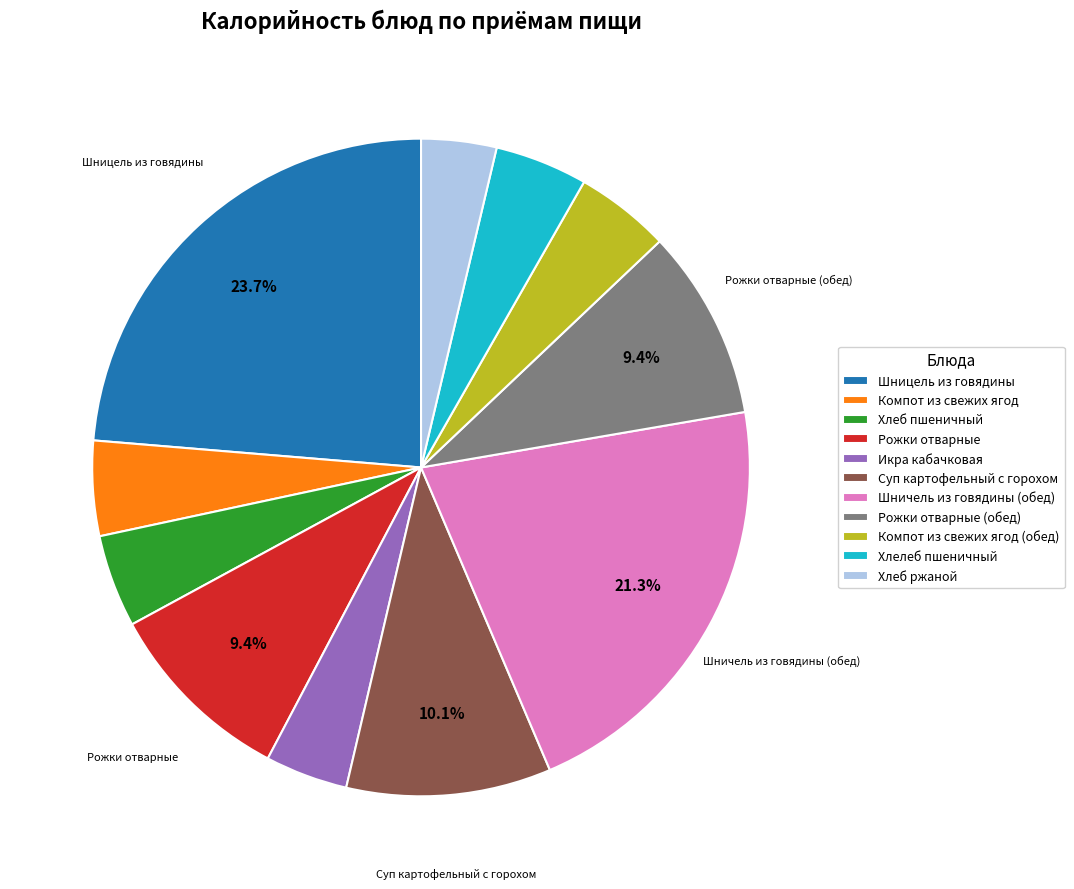

Is the sum of Компот из свежих ягод and Хлеб ржаной greater than half?

No